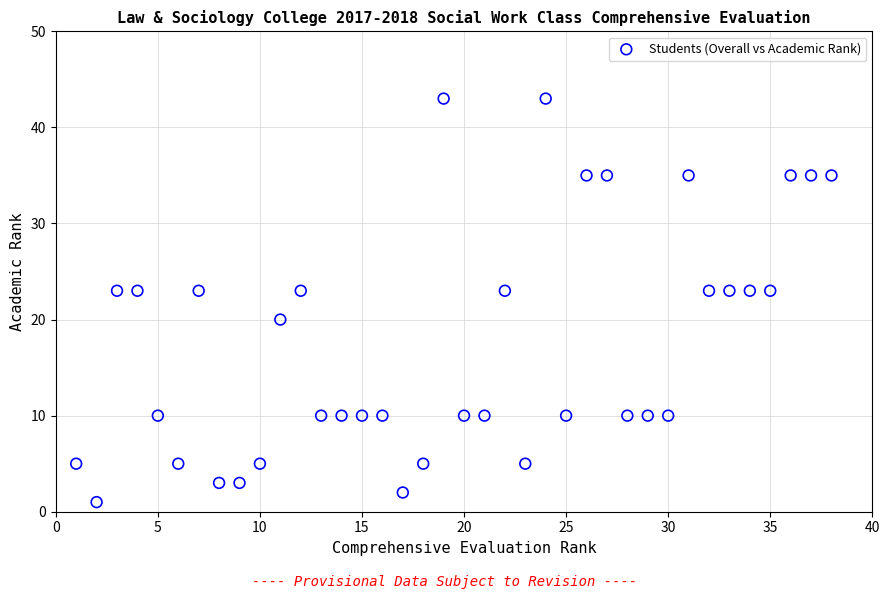

What is the range of Y values (max minus min)?

42